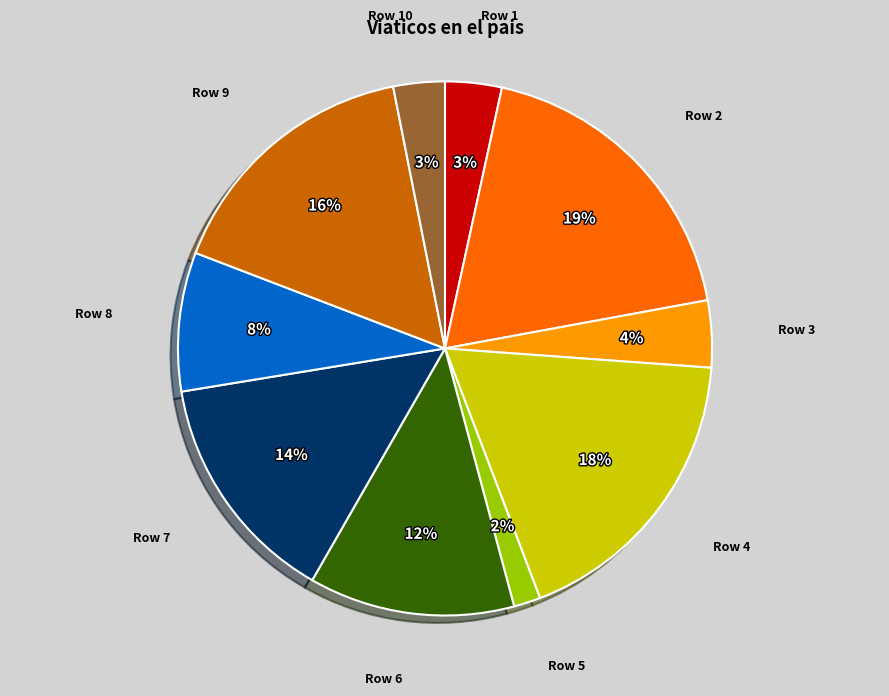

What percentage is the Row 5 slice, to the nearest percent?

2%